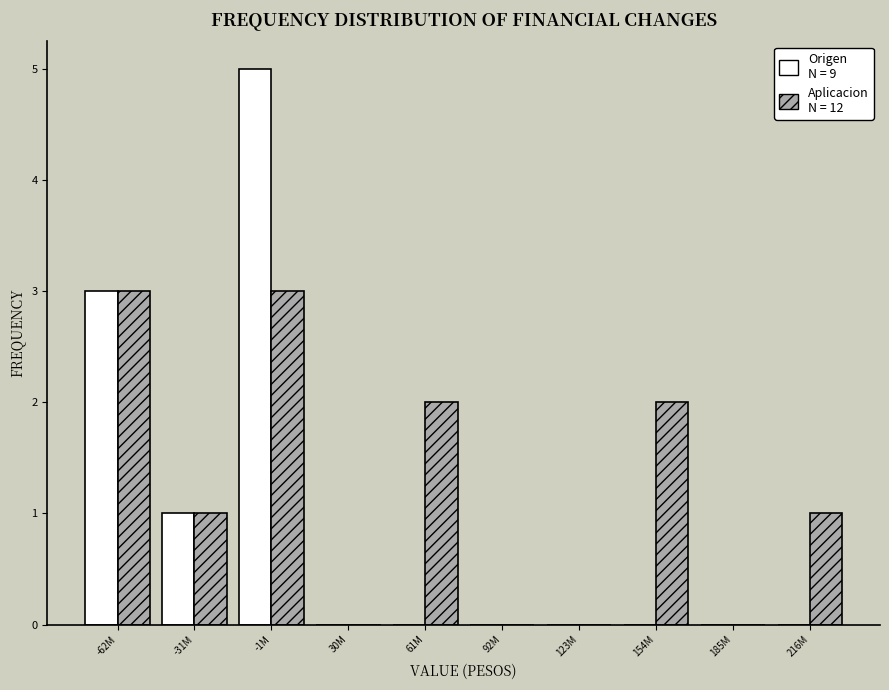

Reading left to right, what are all the values shown in this chart?

Origen: -62M=3	-31M=1	-1M=5	30M=0	61M=0	92M=0	123M=0	154M=0	185M=0	216M=0
Aplicacion: -62M=3	-31M=1	-1M=3	30M=0	61M=2	92M=0	123M=0	154M=2	185M=0	216M=1